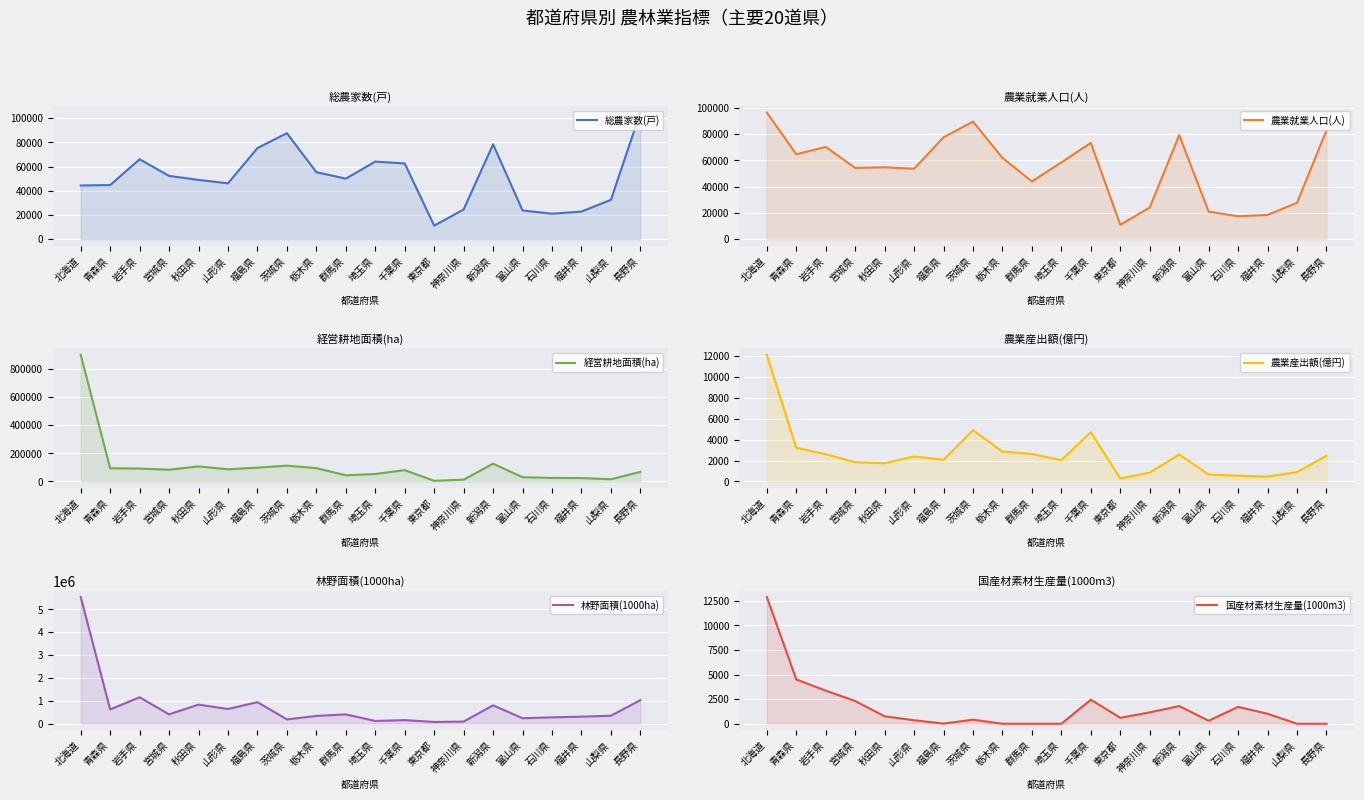

What is the sum of all 総農家数(戸) values?

1017581